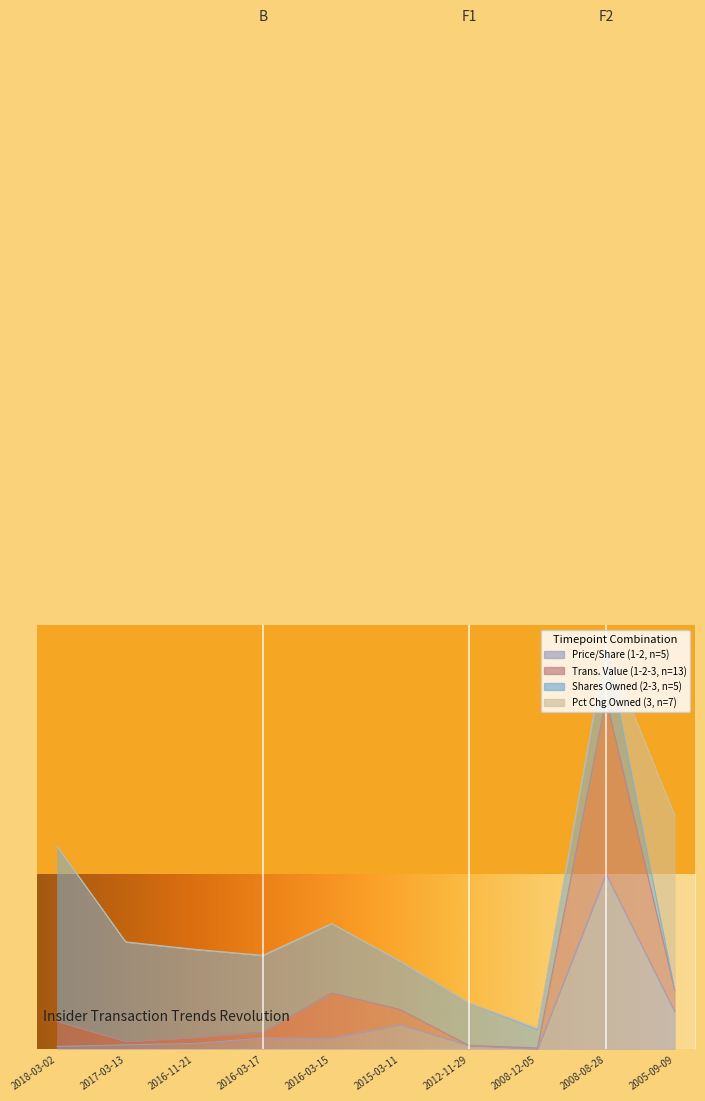

Where is the first local minimum for transactionValue?

2017-03-13